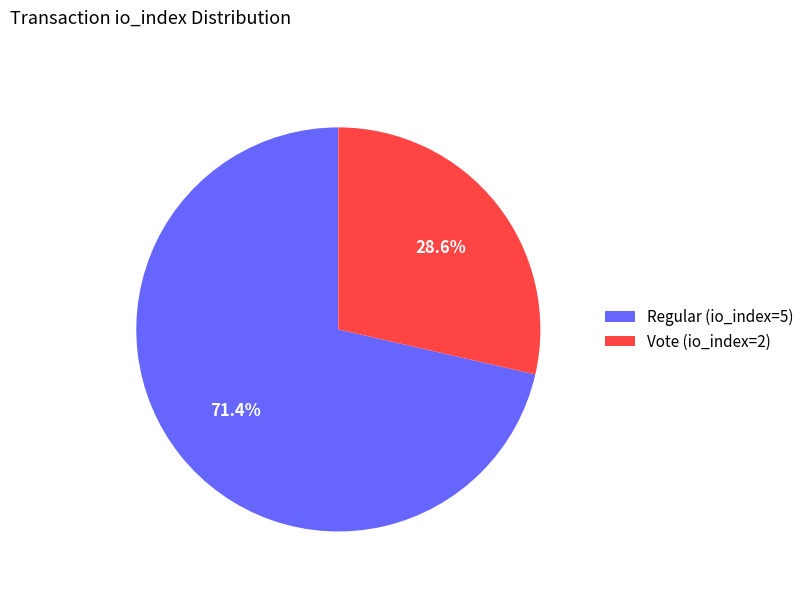

Which slice is the smallest?

Vote (io_index=2)